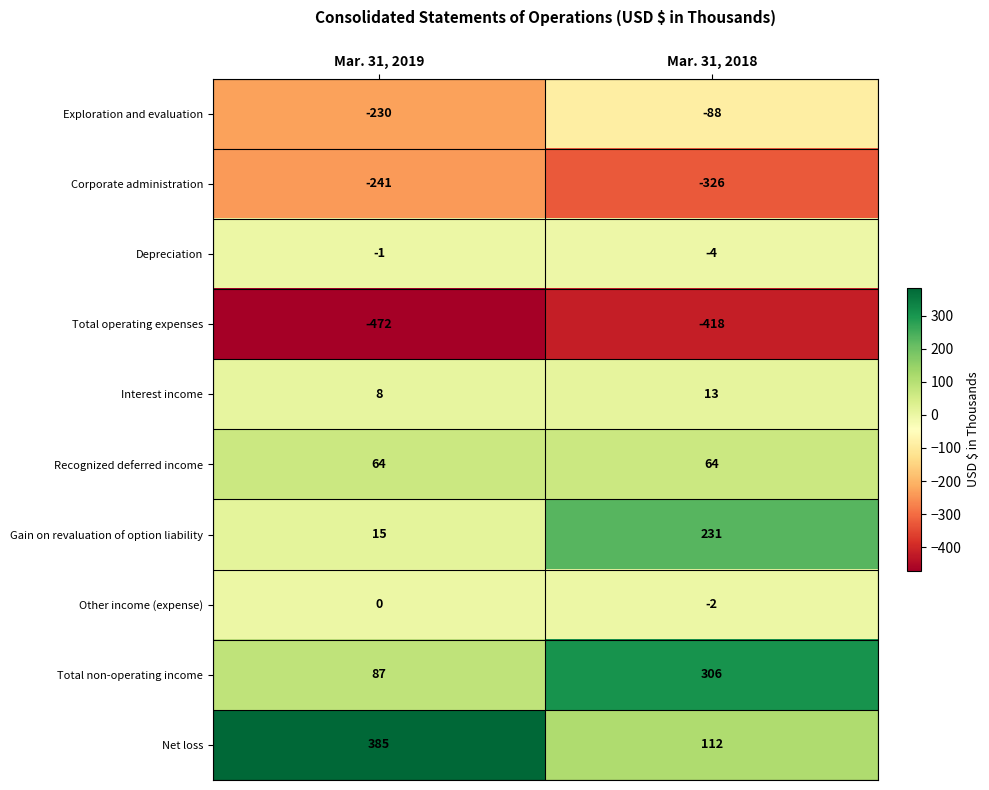

Which series has the largest total across all categories?

Net loss